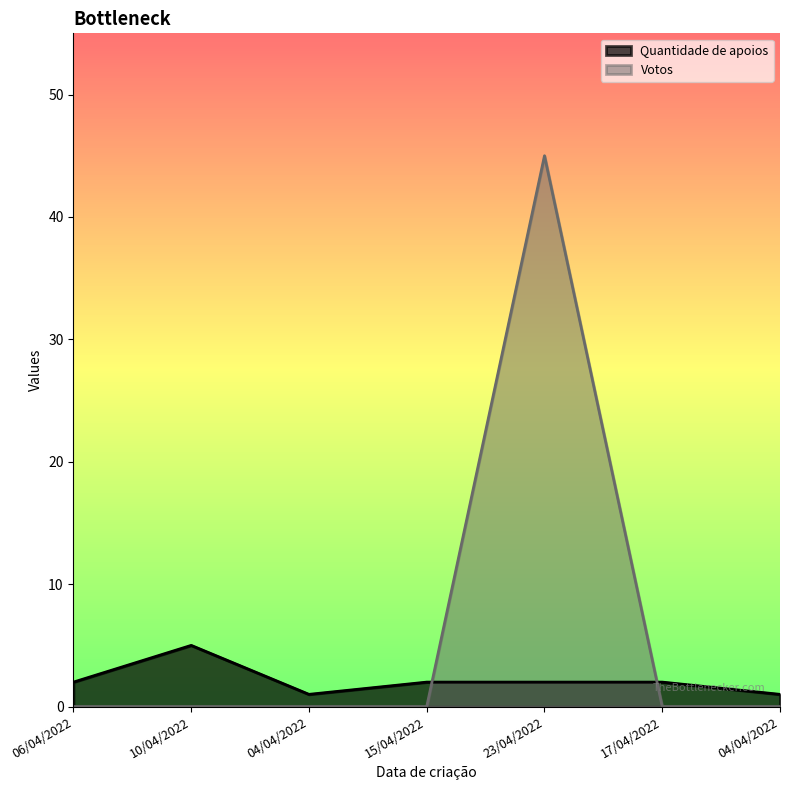

Reading right to left, transcribe all the data shown in this chart.

Quantidade de apoios: 1	2	2	2	1	5	2
Votos: 0	0	45	0	0	0	0